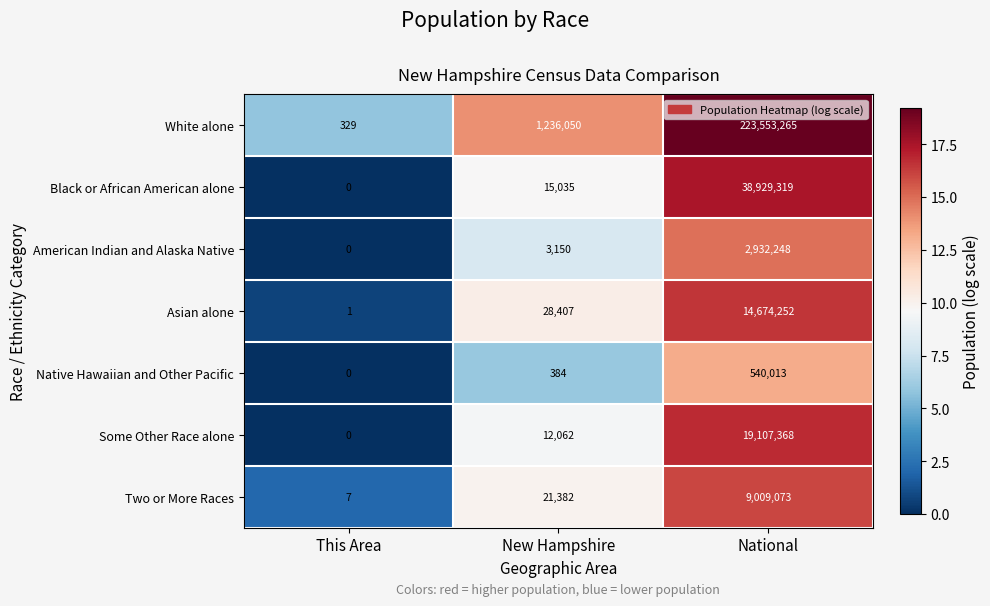

Which series has the largest total across all categories?

White alone